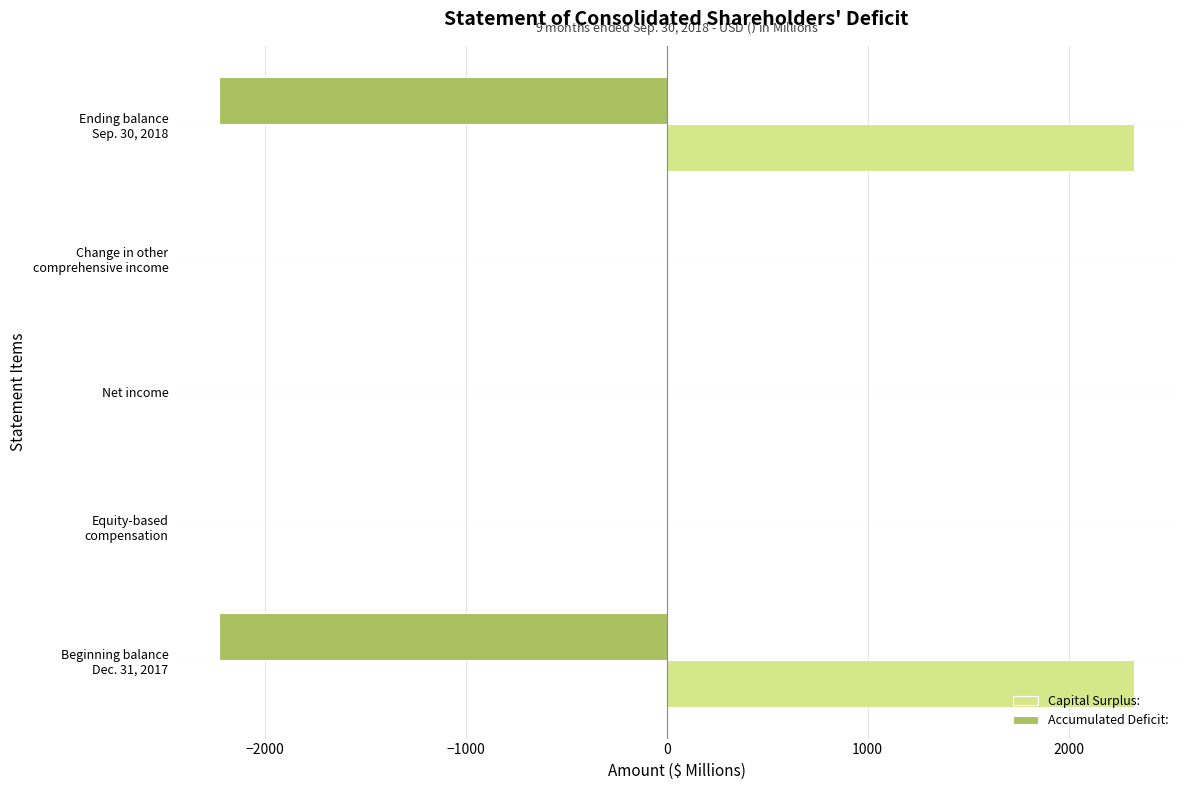

Which series has the largest range (max minus min)?

Capital Surplus: